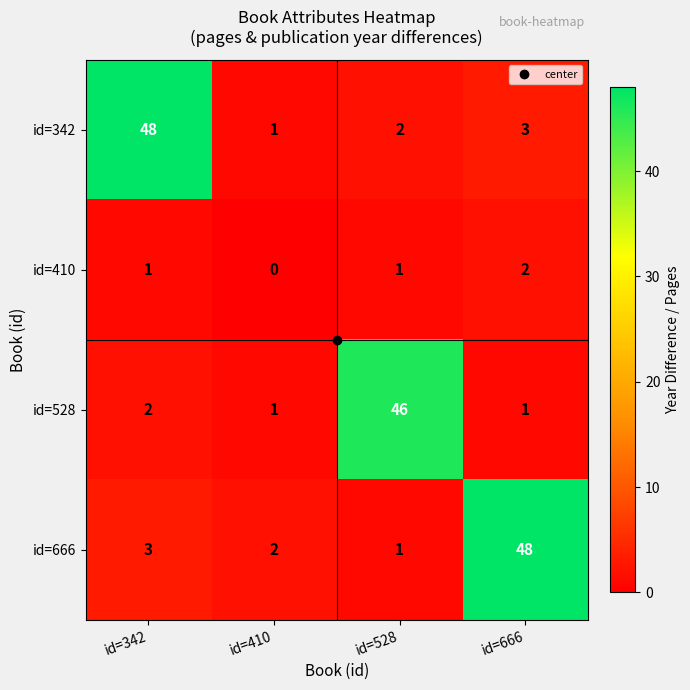

What value does the id=666 series have at id=666?

48